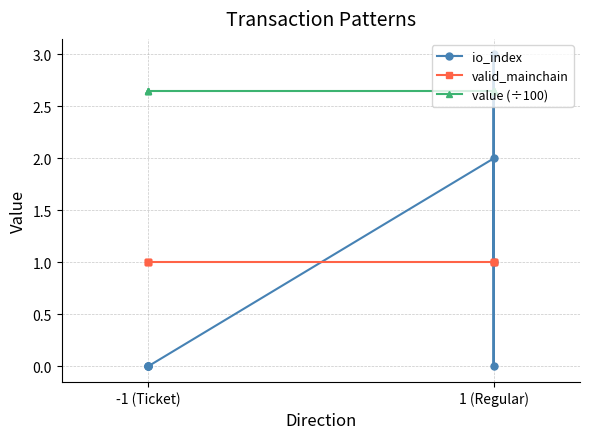

At which label does io_index reach its minimum?

-1 (Ticket)